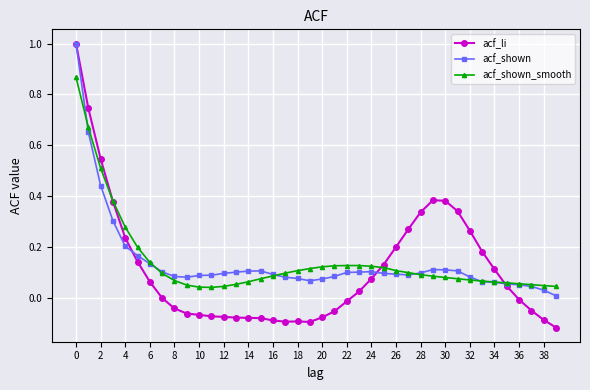

Is this an area chart (filled region under the line)?

No